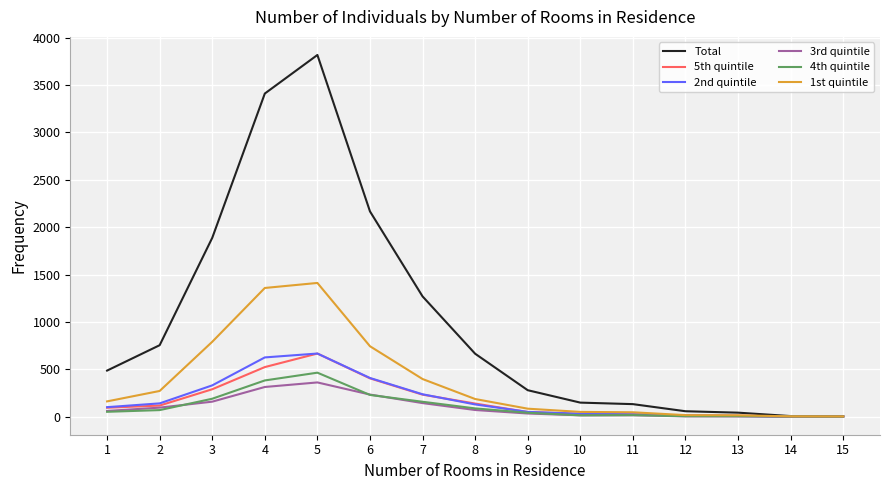

Where is the first local maximum for 1st quintile?

5